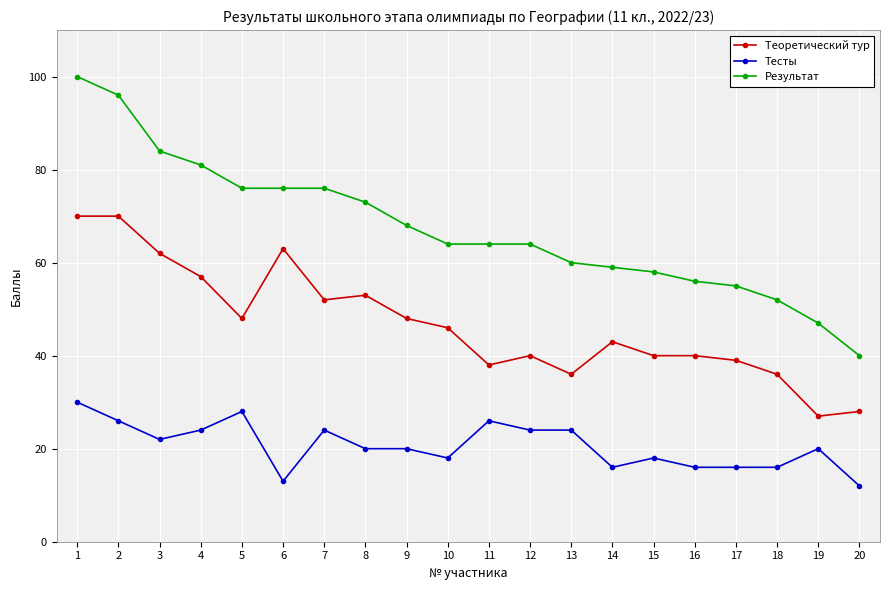

Where is the first local minimum for Теоретический тур?

5